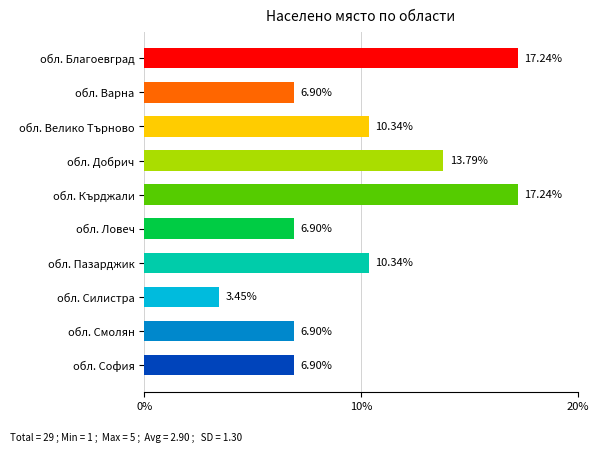

What is the difference between the maximum and minimum values?

13.8